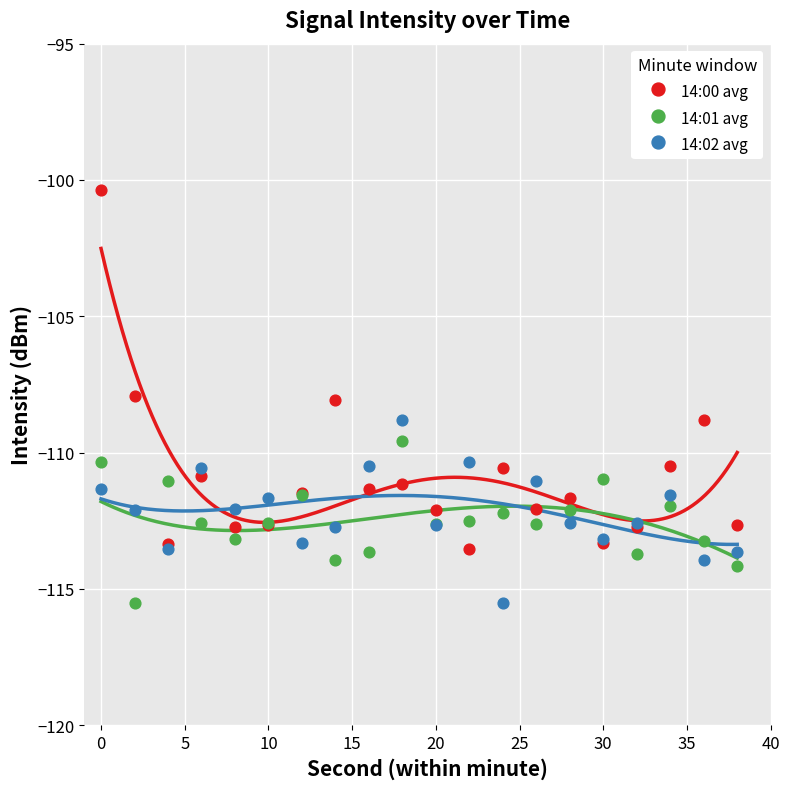

What is the X range (max minus min) for the scatter plot?

38.0